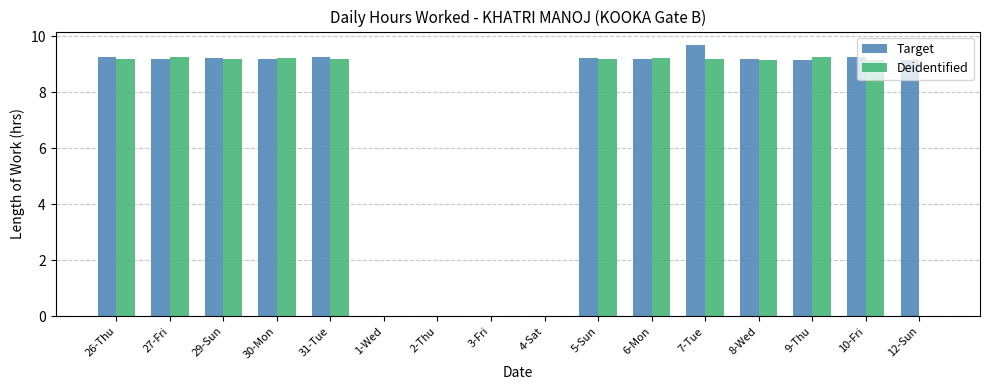

At which label does Deidentified first exceed 9?

26-Thu